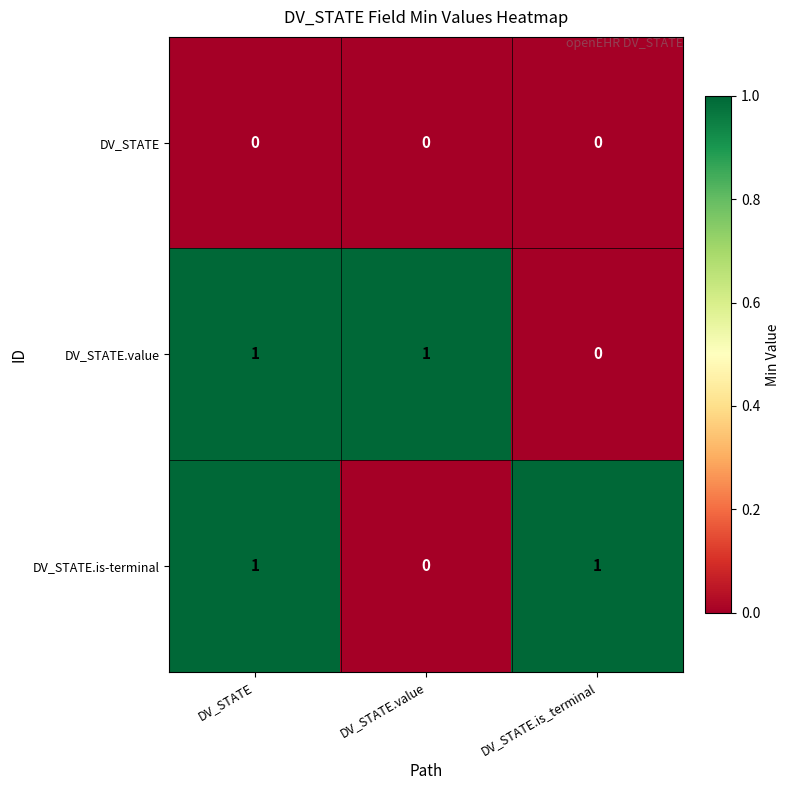

What is the difference between the highest and lowest values at DV_STATE.value?

1